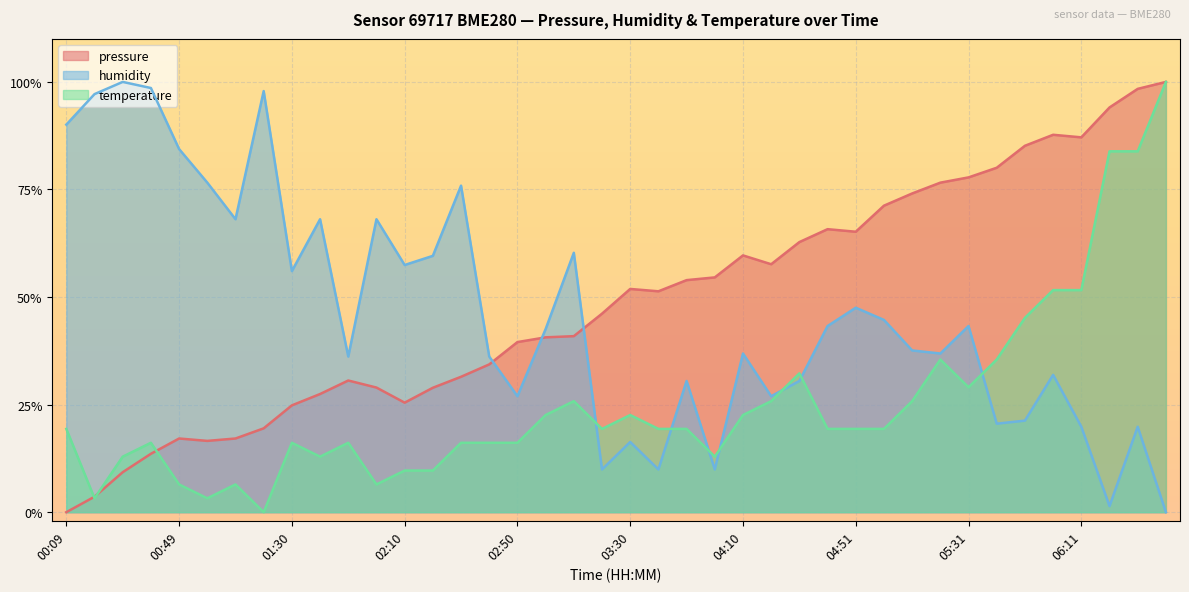

Which series has the largest total across all categories?

pressure